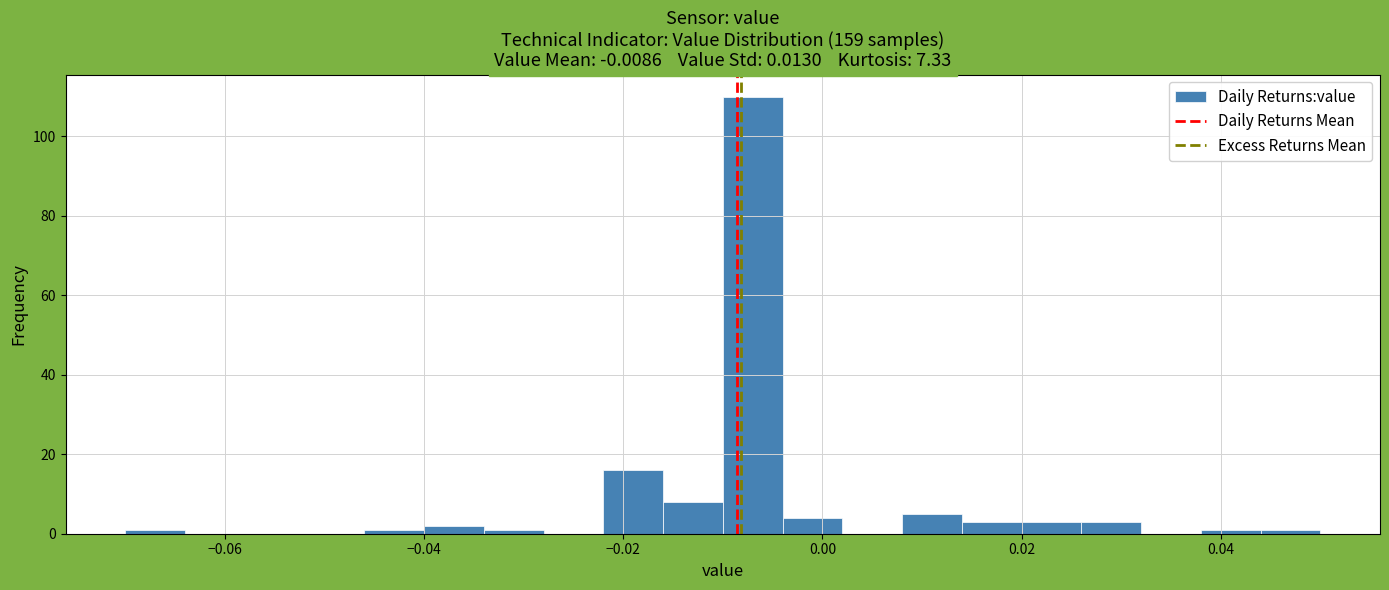

Around what value on the x-axis is the tallest bar? Give the approximate position of its centre, as read against the axis.

-0.006